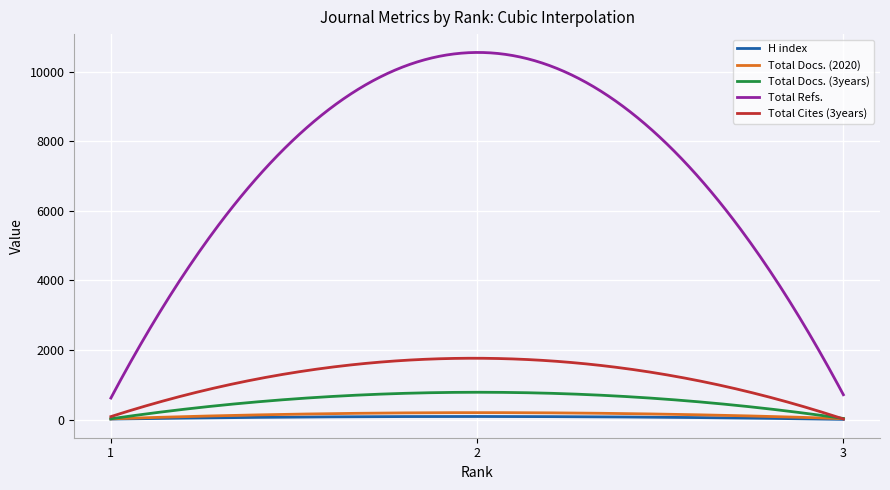

Which series has the widest spread of values?

Total Refs.